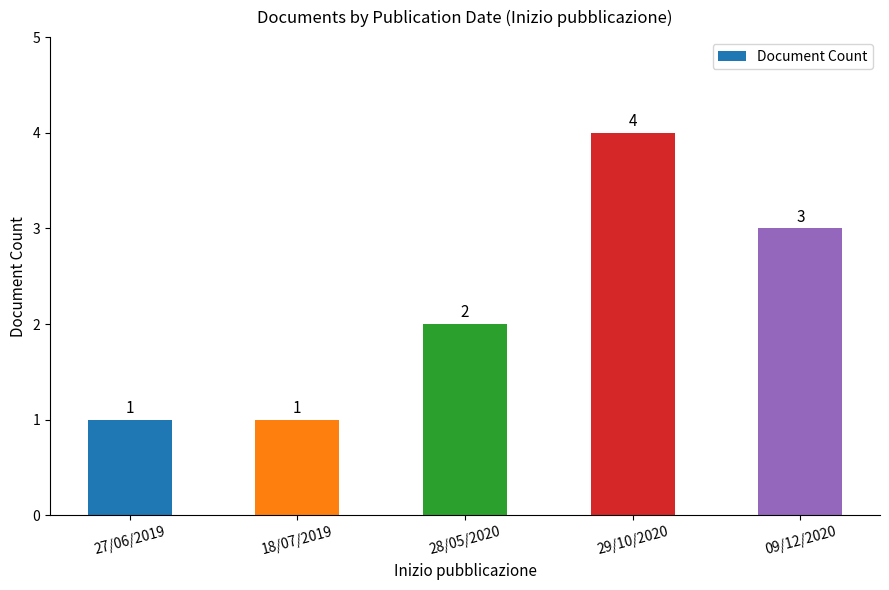

Reading left to right, transcribe all the data shown in this chart.

1	1	2	4	3